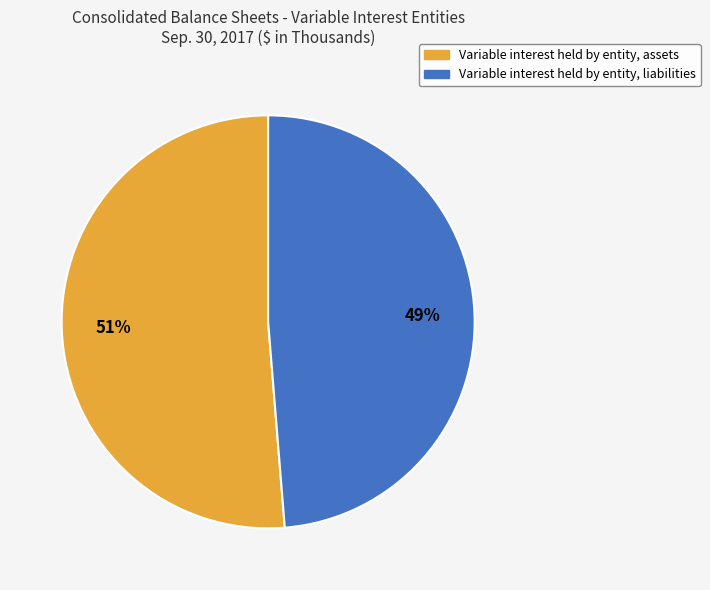

To the nearest percent, what percentage of the pie is Variable interest held by entity, assets?

51%